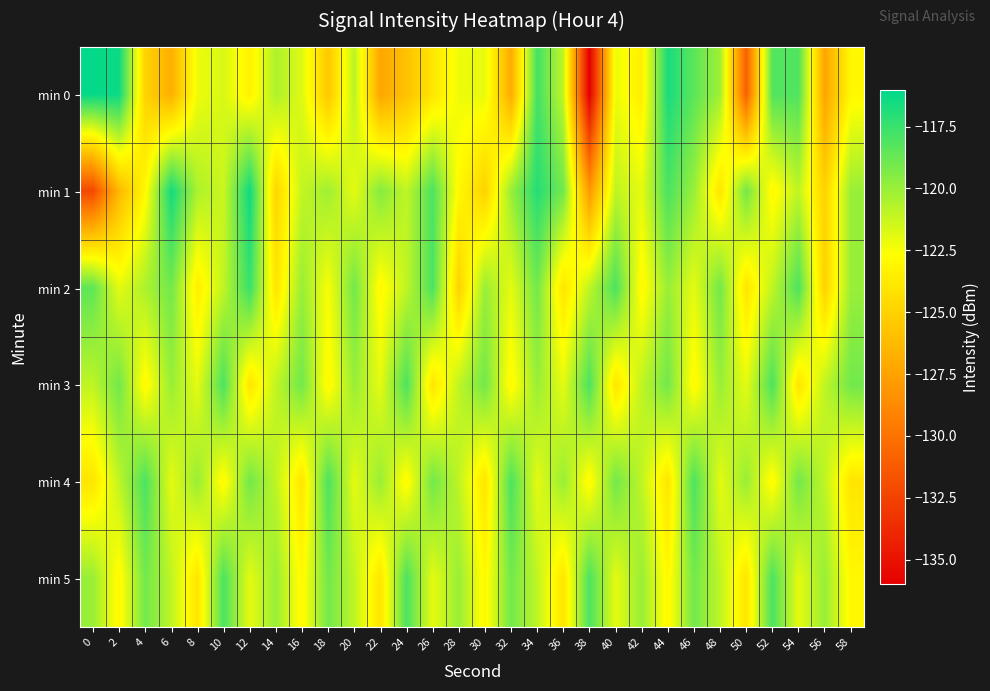

Reading right to left, transcribe all the data shown in this chart.

min 0: 58=-123.0	56=-127.4	54=-118.1	52=-118.2	50=-131.0	48=-120.2	46=-118.4	44=-116.7	42=-123.5	40=-122.2	38=-136.0	36=-121.0	34=-117.8	32=-127.0	30=-122.1	28=-122.2	26=-124.0	24=-125.8	22=-127.3	20=-120.9	18=-125.6	16=-121.8	14=-120.5	12=-123.3	10=-121.6	8=-122.2	6=-126.8	4=-125.0	2=-116.3	0=-116.1
min 1: 58=-120.0	56=-125.0	54=-121.0	52=-123.0	50=-119.0	48=-124.0	46=-120.0	44=-118.0	42=-122.0	40=-121.0	38=-128.0	36=-119.0	34=-117.0	32=-120.0	30=-125.0	28=-123.0	26=-118.0	24=-121.0	22=-119.5	20=-122.0	18=-120.2	16=-121.1	14=-124.9	12=-116.4	10=-121.3	8=-120.5	6=-116.6	4=-123.0	2=-126.4	0=-132.1
min 2: 58=-120.0	56=-125.0	54=-118.0	52=-121.0	50=-124.0	48=-119.0	46=-122.0	44=-120.0	42=-123.0	40=-118.0	38=-121.0	36=-124.0	34=-119.0	32=-122.0	30=-120.0	28=-125.0	26=-118.0	24=-121.0	22=-123.0	20=-119.0	18=-122.5	16=-120.0	14=-124.0	12=-117.5	10=-121.0	8=-123.5	6=-119.0	4=-120.5	2=-122.0	0=-118.5
min 3: 58=-119.0	56=-121.0	54=-124.0	52=-118.0	50=-122.0	48=-120.0	46=-123.0	44=-119.0	42=-121.0	40=-124.0	38=-118.0	36=-122.0	34=-120.0	32=-123.0	30=-119.0	28=-121.0	26=-124.0	24=-118.0	22=-122.0	20=-120.0	18=-123.0	16=-119.0	14=-121.0	12=-124.0	10=-118.0	8=-122.0	6=-120.0	4=-123.0	2=-119.0	0=-121.0
min 4: 58=-124.0	56=-121.0	54=-119.0	52=-123.0	50=-120.0	48=-122.0	46=-118.0	44=-124.0	42=-121.0	40=-119.0	38=-123.0	36=-120.0	34=-122.0	32=-118.0	30=-124.0	28=-121.0	26=-119.0	24=-123.0	22=-120.0	20=-122.0	18=-118.0	16=-124.0	14=-121.0	12=-119.0	10=-123.0	8=-120.0	6=-122.0	4=-118.0	2=-121.0	0=-124.0
min 5: 58=-123.0	56=-120.0	54=-122.0	52=-118.0	50=-124.0	48=-121.0	46=-119.0	44=-123.0	42=-120.0	40=-122.0	38=-118.0	36=-124.0	34=-121.0	32=-119.0	30=-123.0	28=-120.0	26=-122.0	24=-118.0	22=-124.0	20=-121.0	18=-119.0	16=-123.0	14=-120.0	12=-122.0	10=-118.0	8=-124.0	6=-121.0	4=-119.0	2=-123.0	0=-120.0